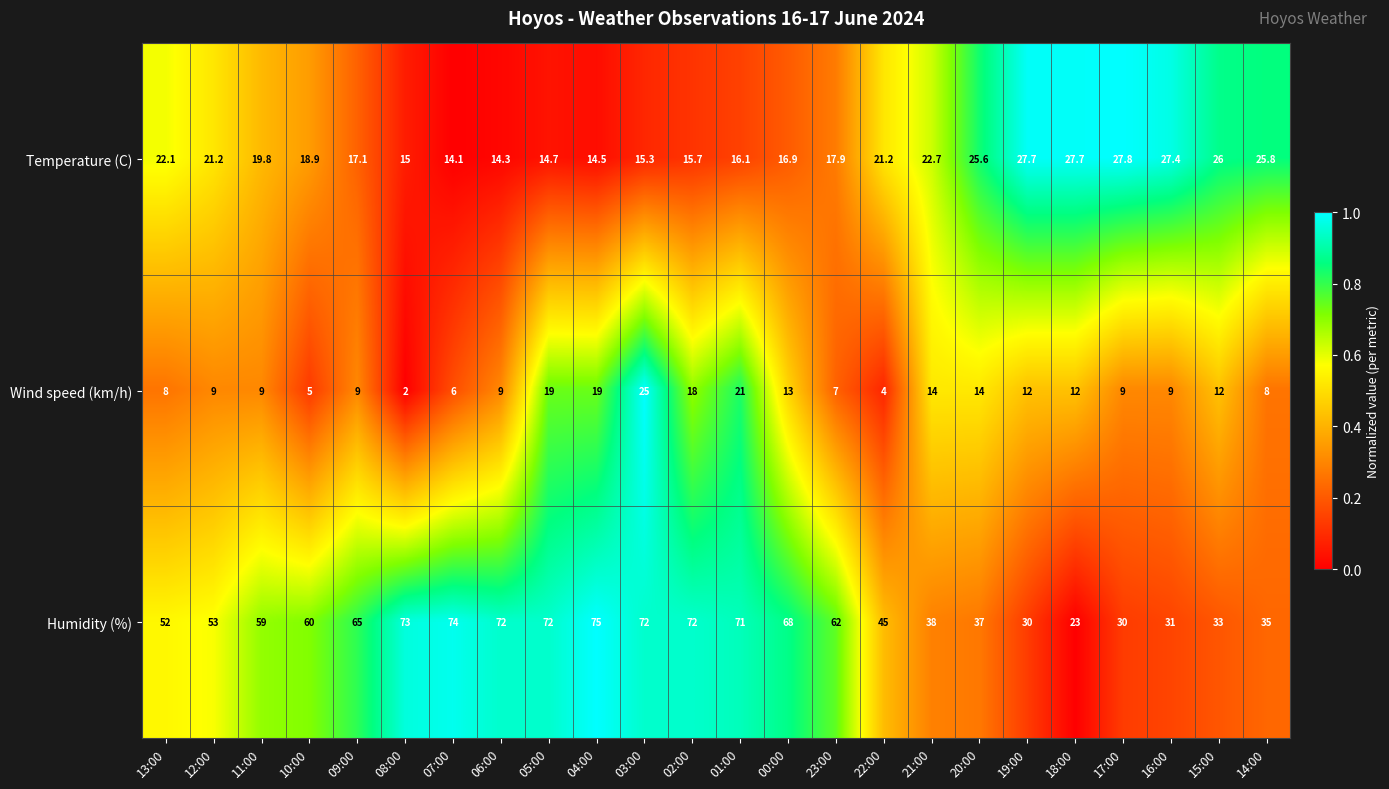

True or false: Temperature (C) has a value of 26.0 at 15:00.

True